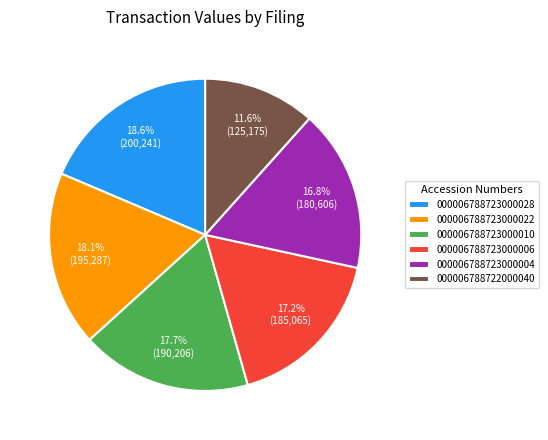

Is there any slice that represents more than half of the pie?

No